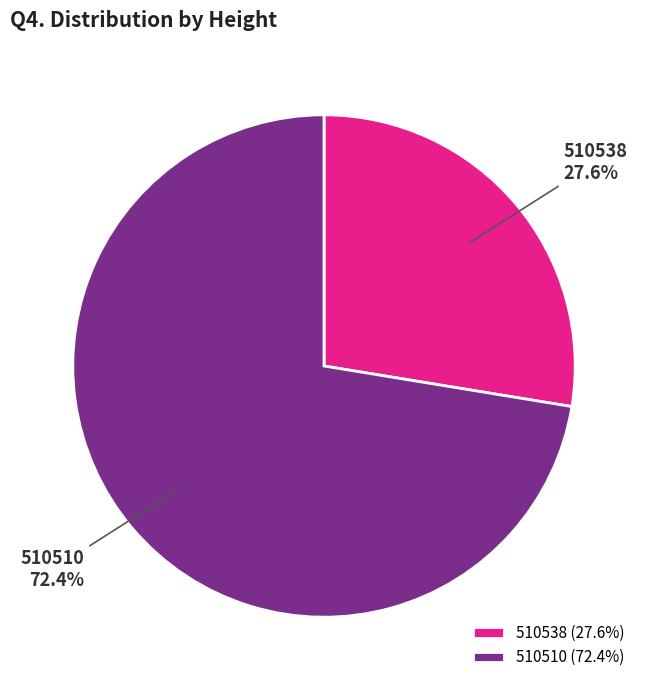

Which slice represents more than half of the pie?

510510